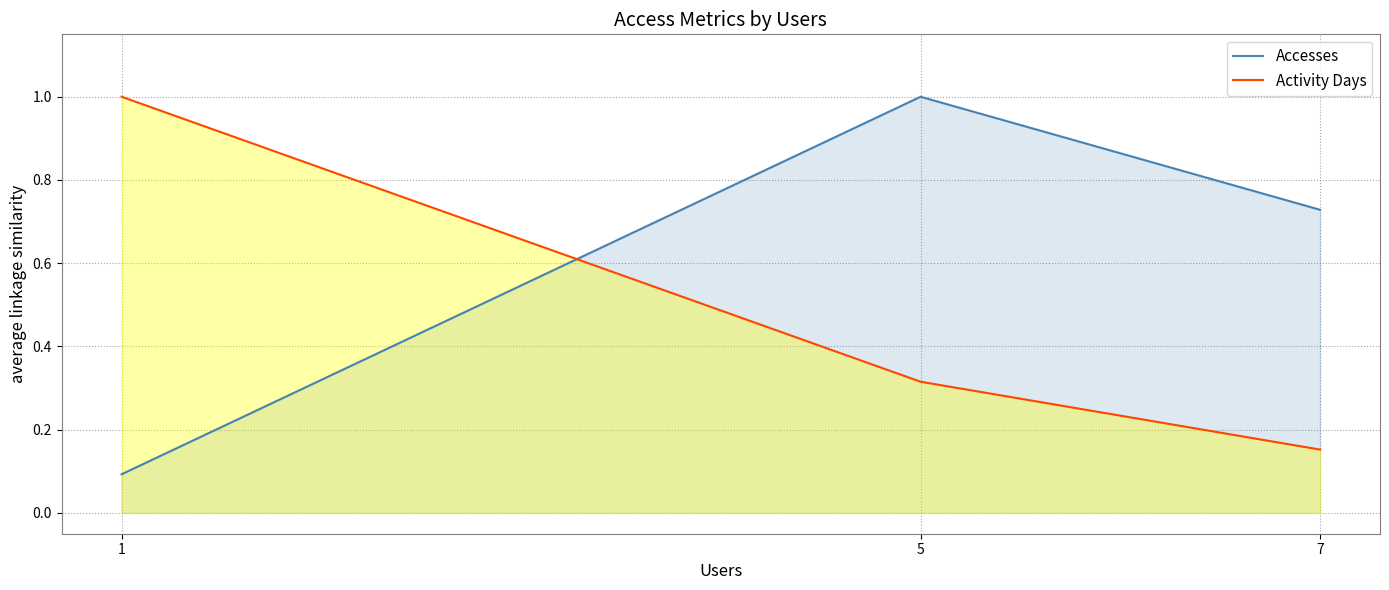

Reading left to right, transcribe all the data shown in this chart.

Accesses: 1=0.1	5=1.0	7=0.7
Activity Days: 1=1.0	5=0.3	7=0.2